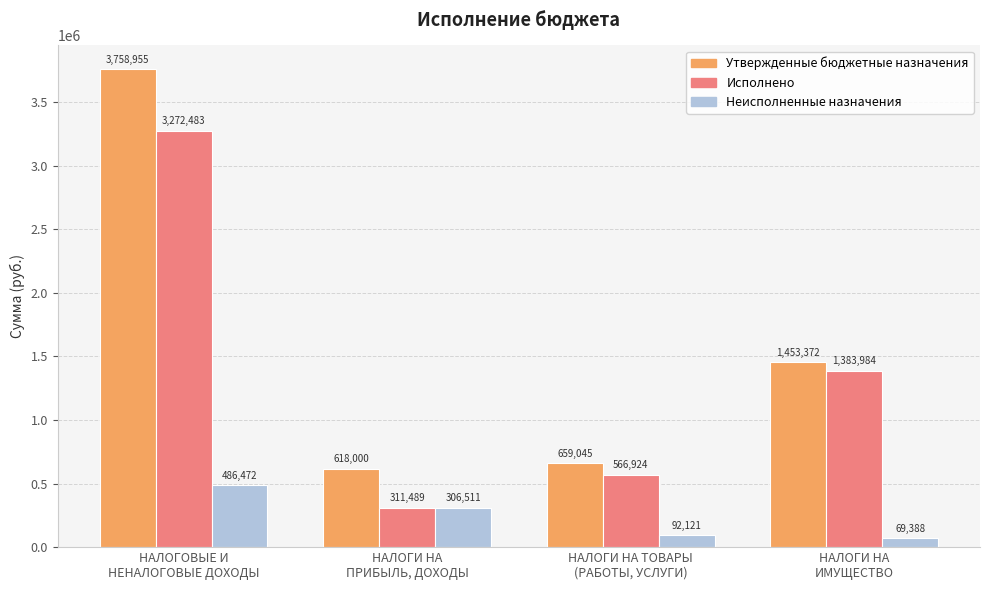

Which series has the largest total across all categories?

Утвержденные бюджетные назначения